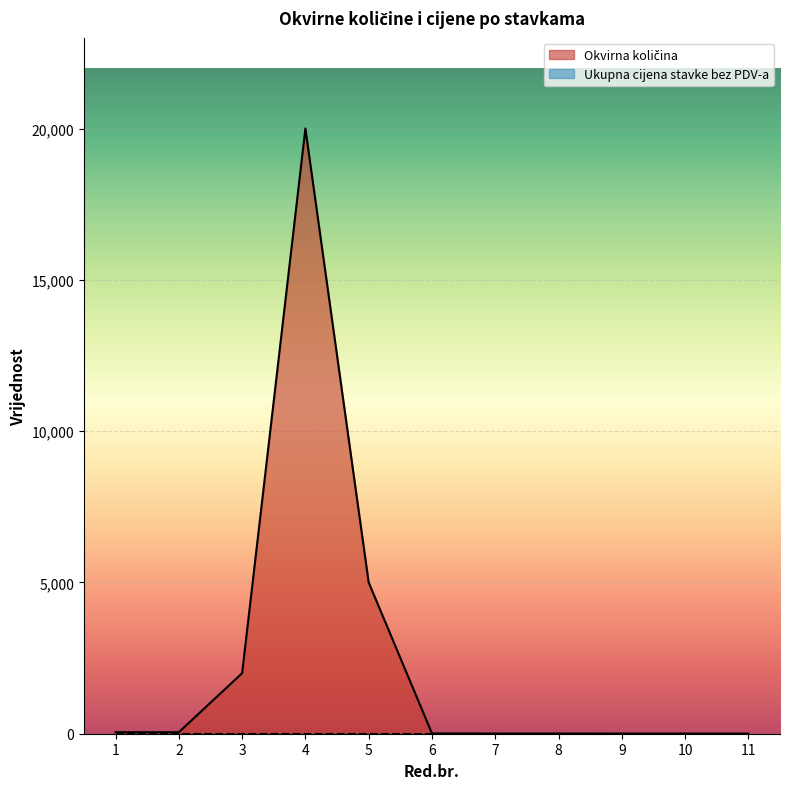

At which label does the data first exceed 10?

1